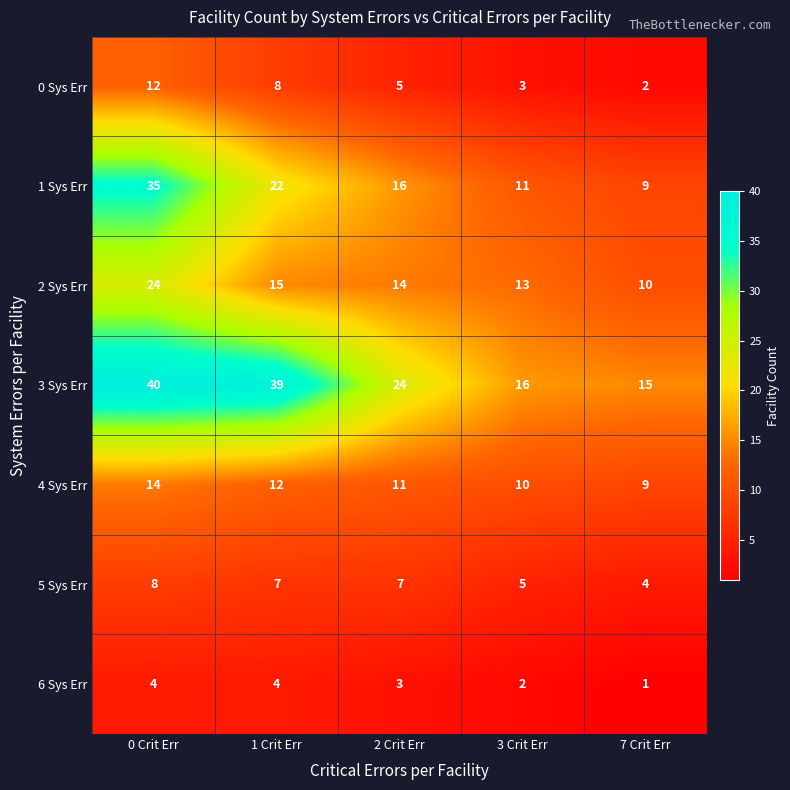

How many values in the 2 Sys Err series are below 14?

2